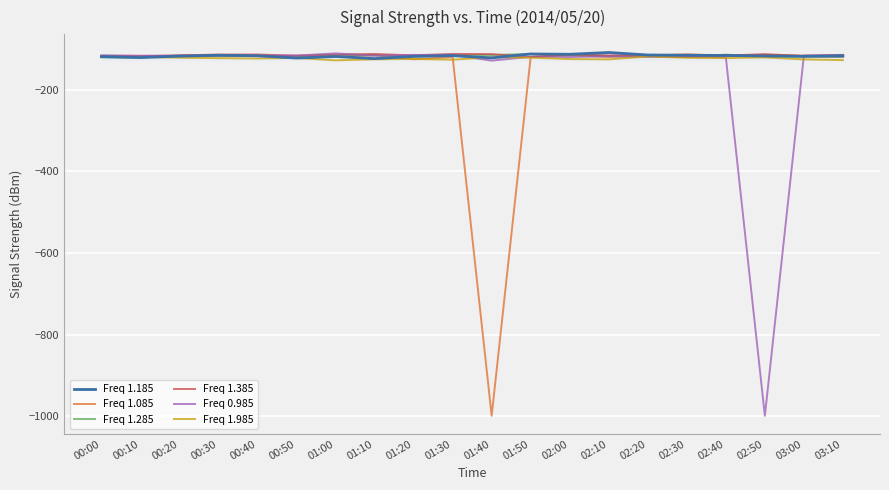

Does the chart have visible grid lines?

Yes